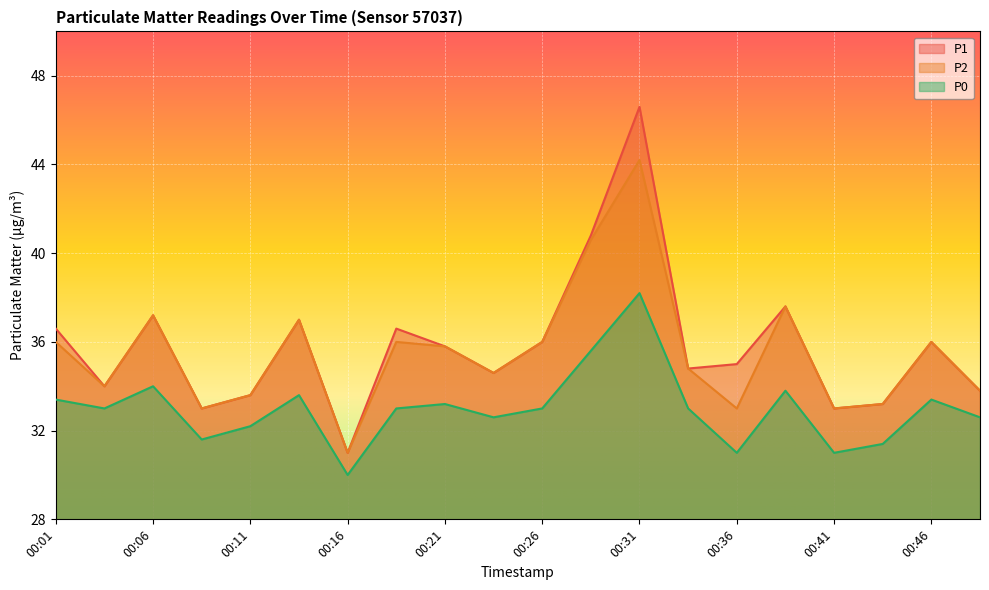

Which has a higher value, 00:21 or 00:33?

00:21